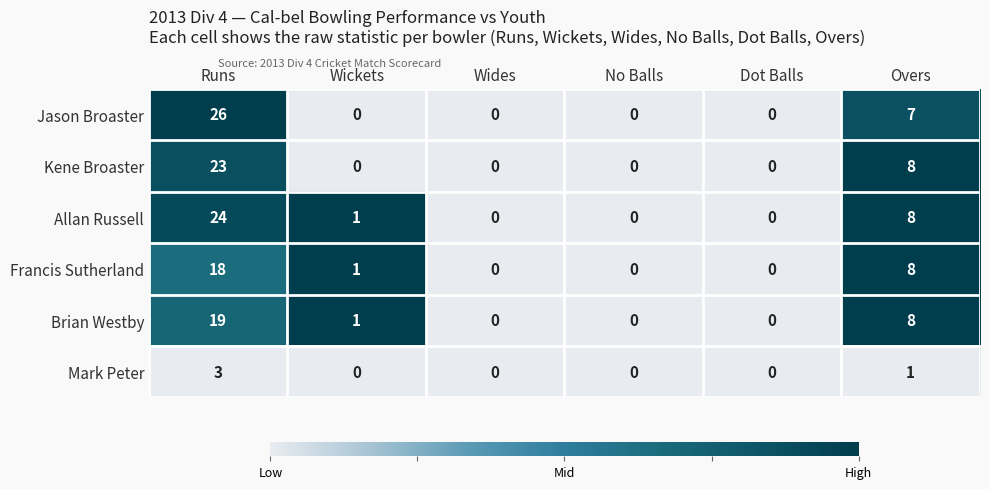

What is the difference between the highest and lowest values at Overs?

7